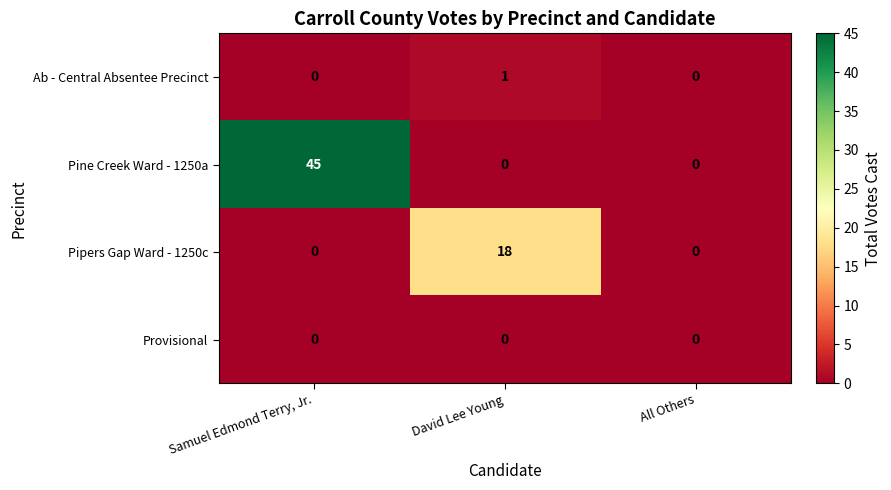

At which category is the sum across all series the highest?

Samuel Edmond Terry, Jr.